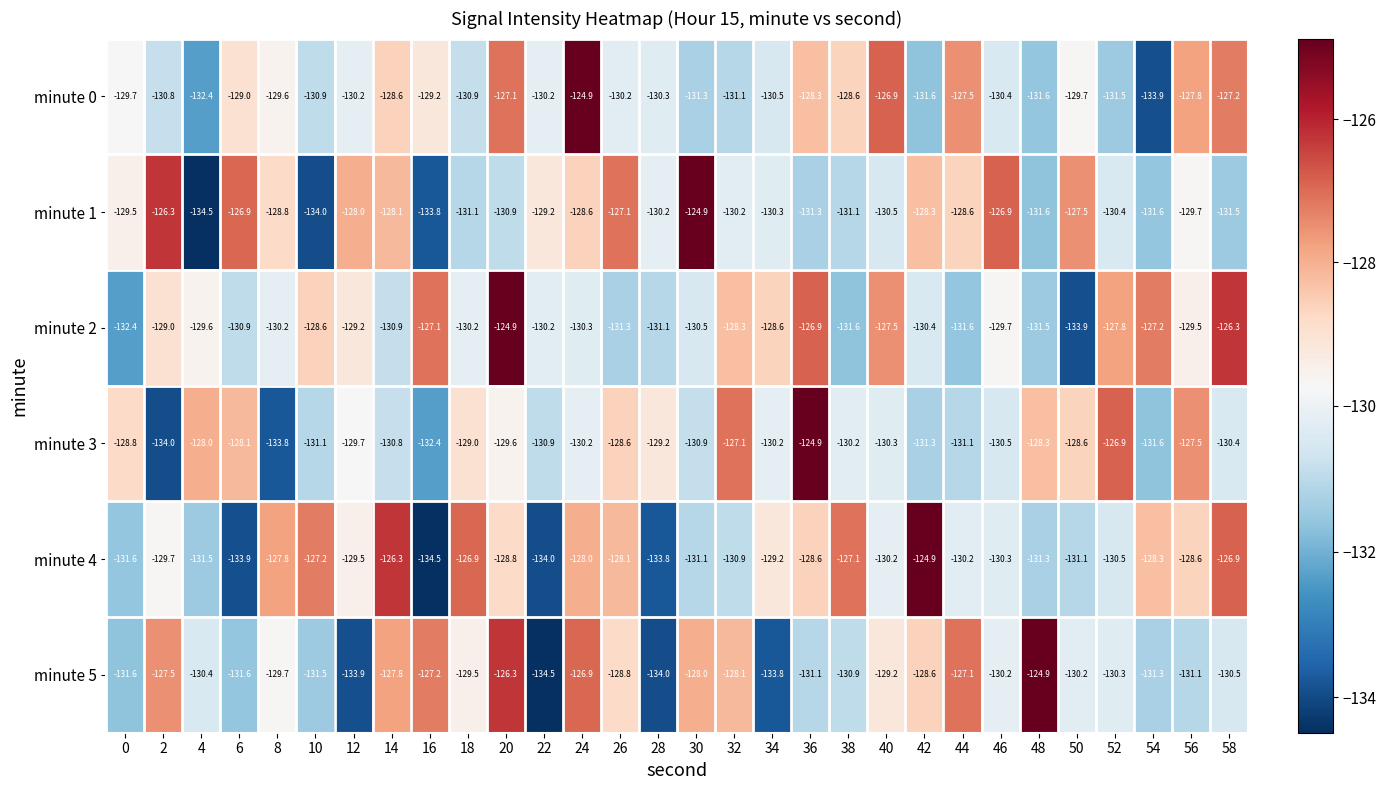

Is the value of minute 5 at 28 greater than the value of minute 1 at 44?

No